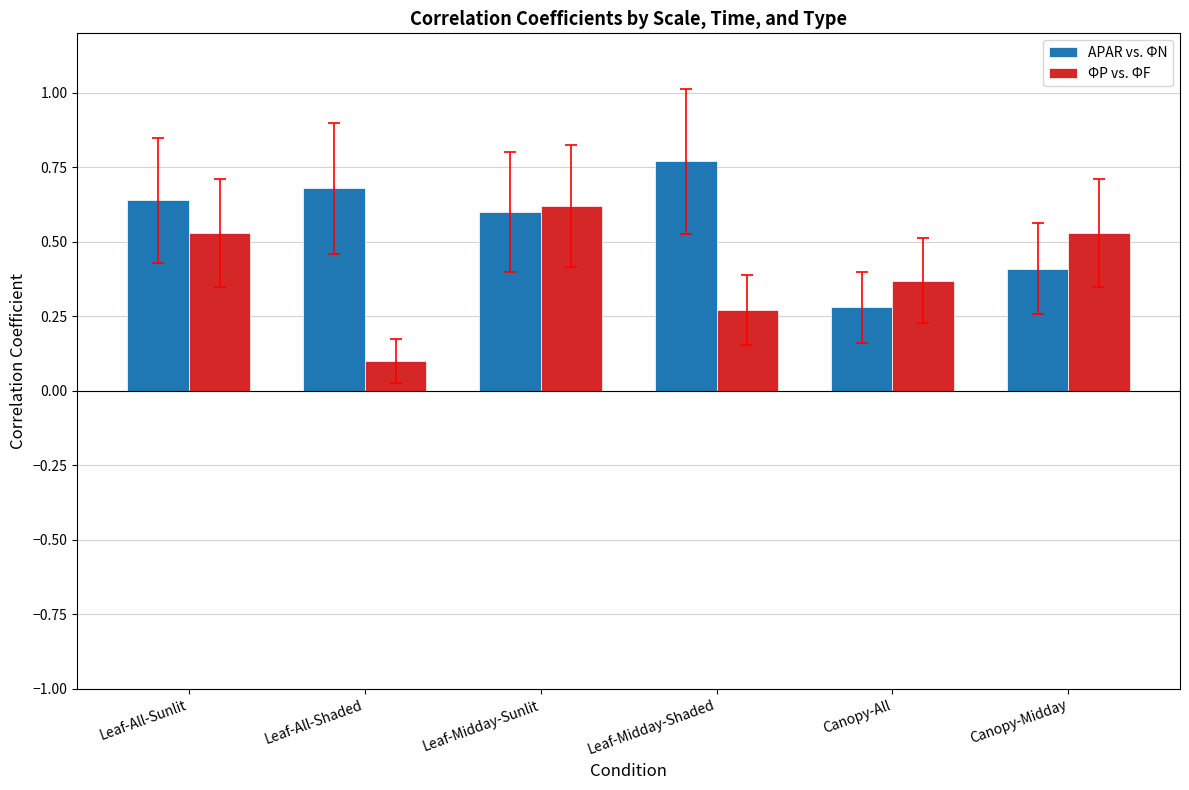

What is the sum of all ΦP vs. ΦF values?

2.4